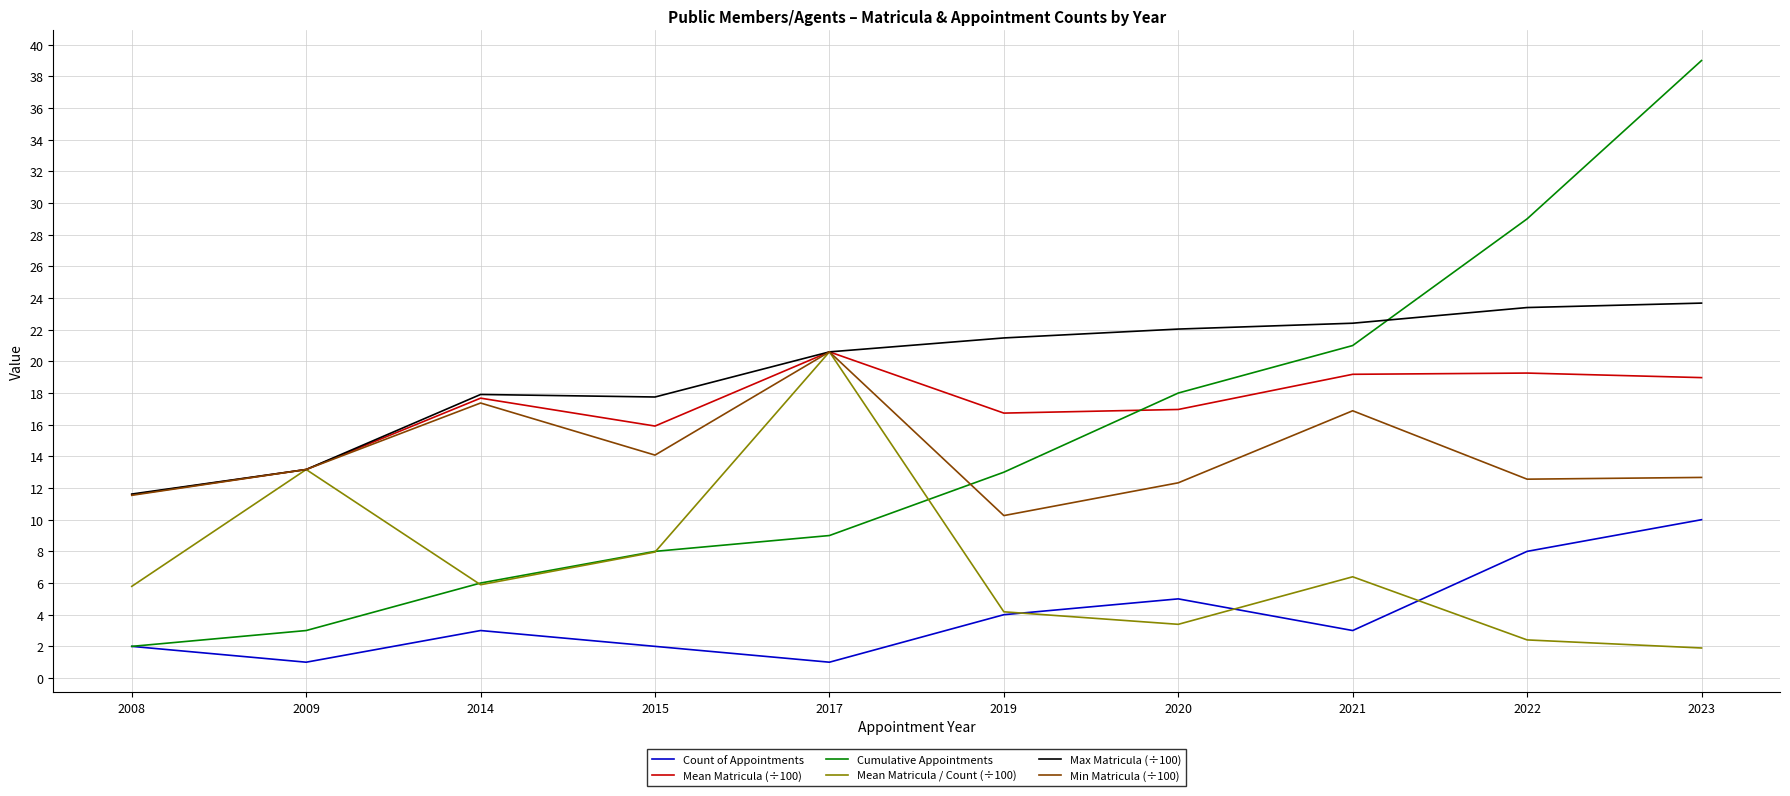

What are all the series names shown in the legend?

Count of Appointments, Mean Matricula (÷100), Cumulative Appointments, Mean Matricula / Count (÷100), Max Matricula (÷100), Min Matricula (÷100)